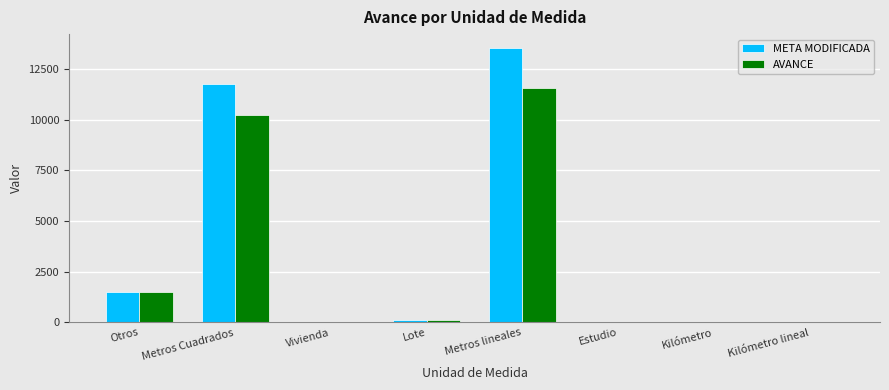

The value of AVANCE at Lote is 115.0. True or false?

True